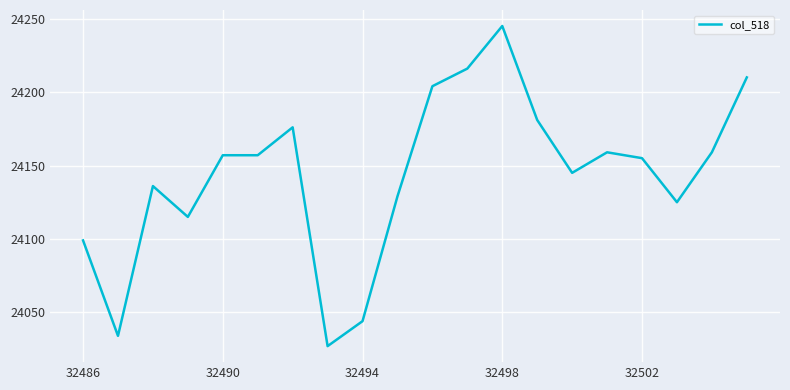

What is the minimum value shown in the chart?

24027